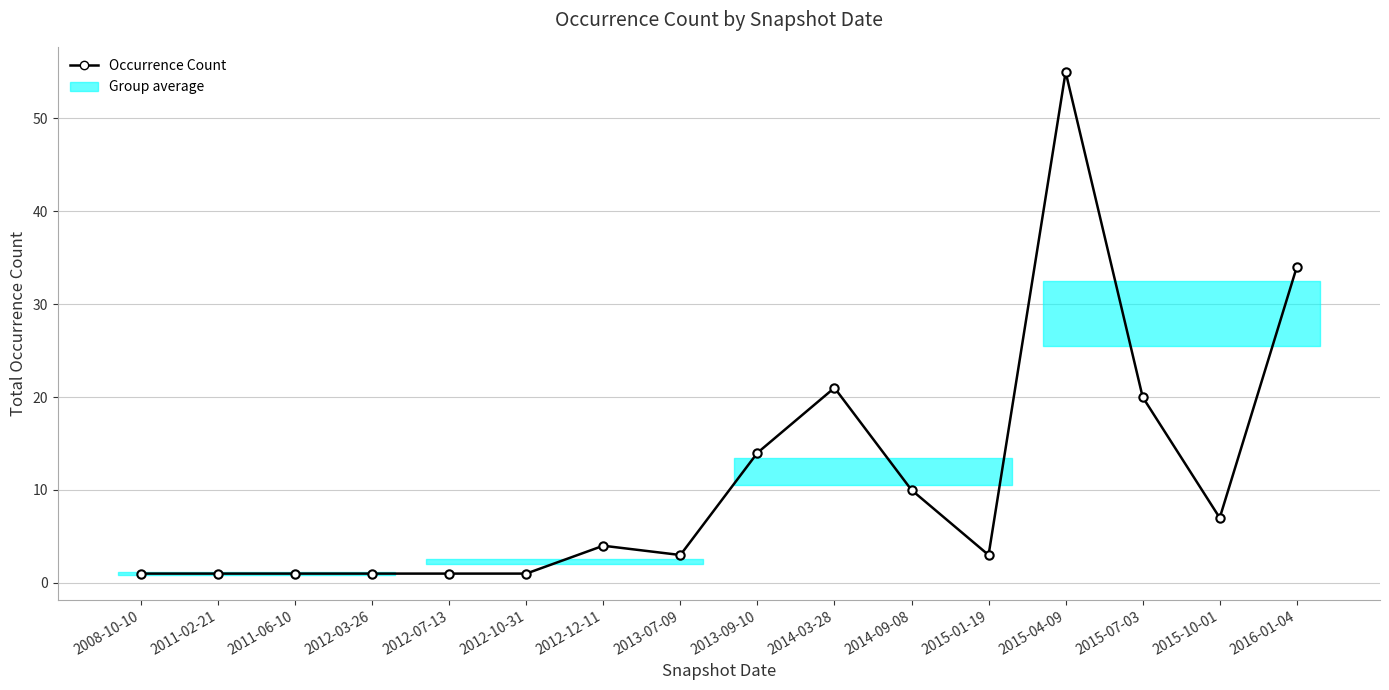

Reading left to right, extract all data points from this chart.

2008-10-10=1	2011-02-21=1	2011-06-10=1	2012-03-26=1	2012-07-13=1	2012-10-31=1	2012-12-11=4	2013-07-09=3	2013-09-10=14	2014-03-28=21	2014-09-08=10	2015-01-19=3	2015-04-09=55	2015-07-03=20	2015-10-01=7	2016-01-04=34